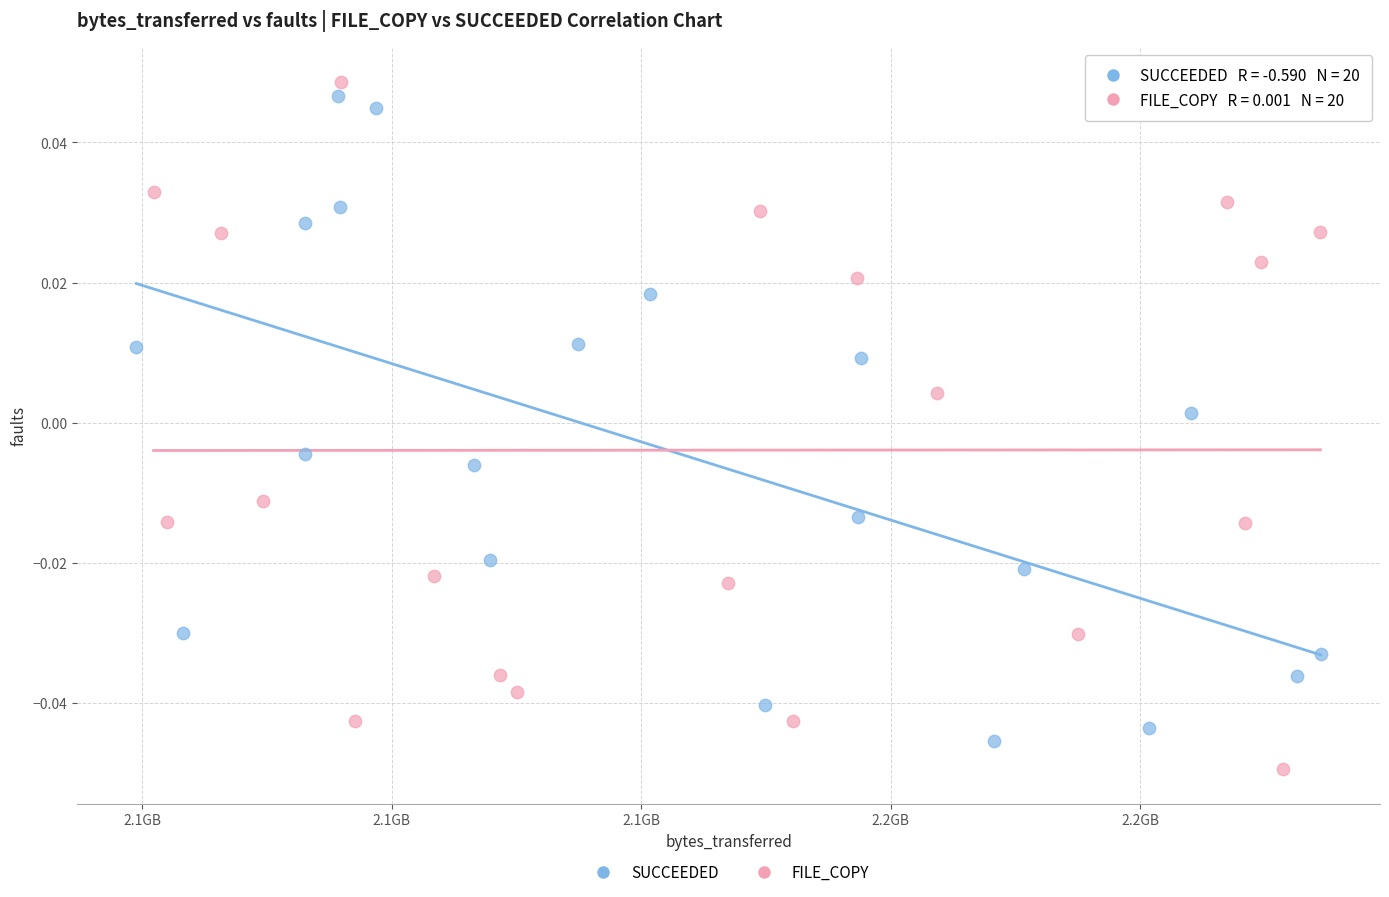

What are all the series names shown in the legend?

SUCCEEDED, FILE_COPY